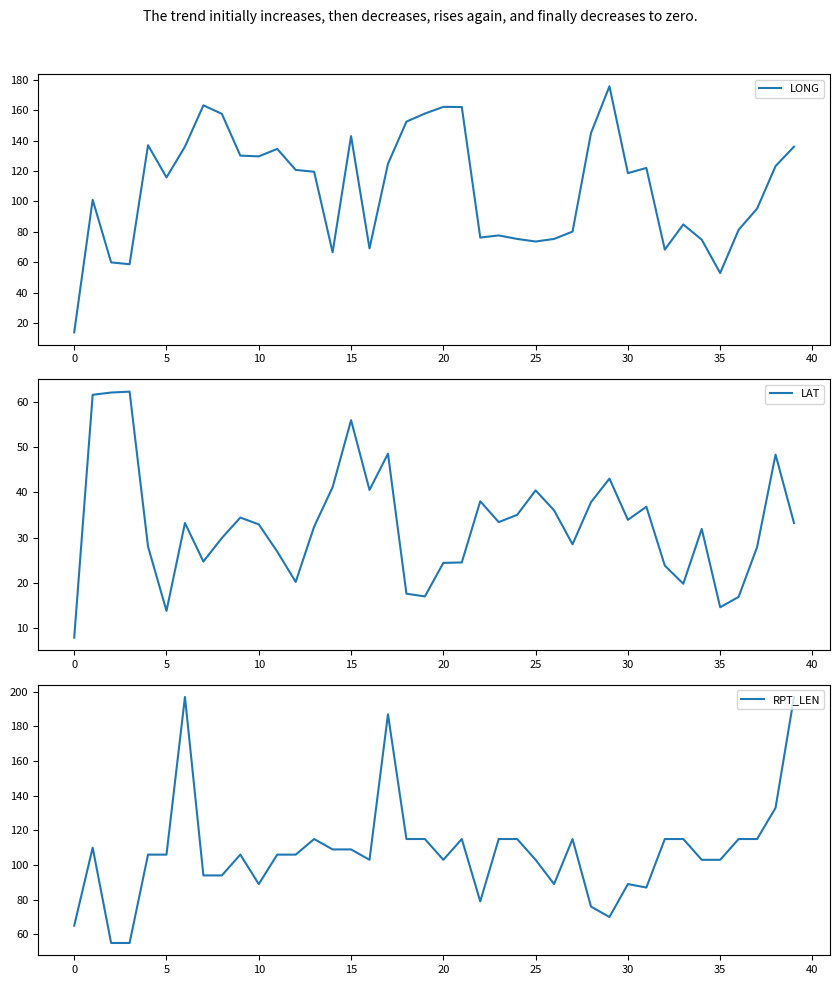

What is the lowest value of the LAT series?

7.9